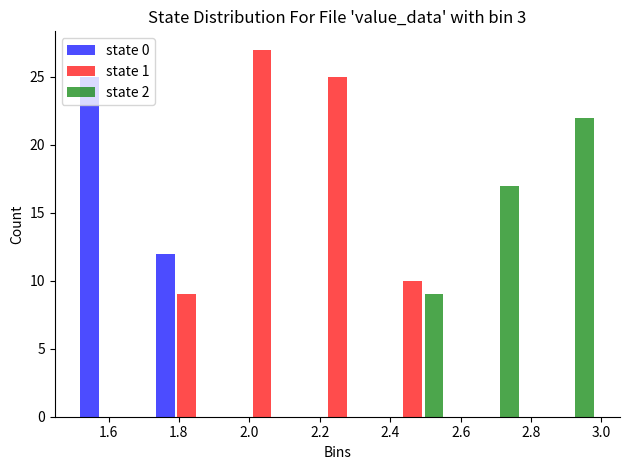

Reading left to right, list every range on the x-axis with the height of the bar of each series over it. Neither the bar edges nor the heights are printed on the chart, so give them approximately, as read against the axes.

1.50 to 1.72: state 0=25	state 1=0	state 2=0
1.72 to 1.92: state 0=12	state 1=9	state 2=0
1.92 to 2.14: state 0=0	state 1=27	state 2=0
2.14 to 2.36: state 0=0	state 1=25	state 2=0
2.36 to 2.58: state 0=0	state 1=10	state 2=9
2.58 to 2.78: state 0=0	state 1=0	state 2=17
2.78 to 3.00: state 0=0	state 1=0	state 2=22